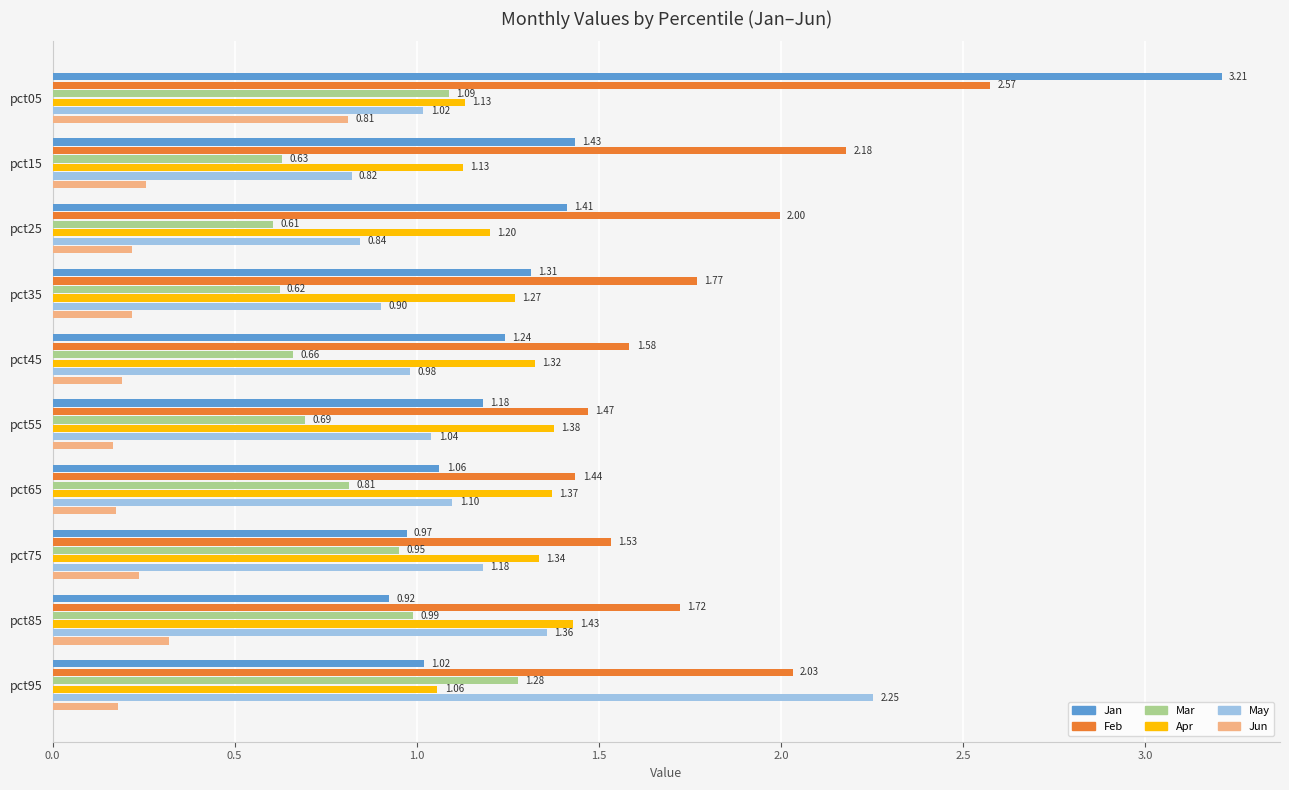

Which category has the lowest value in the Apr series?

pct95